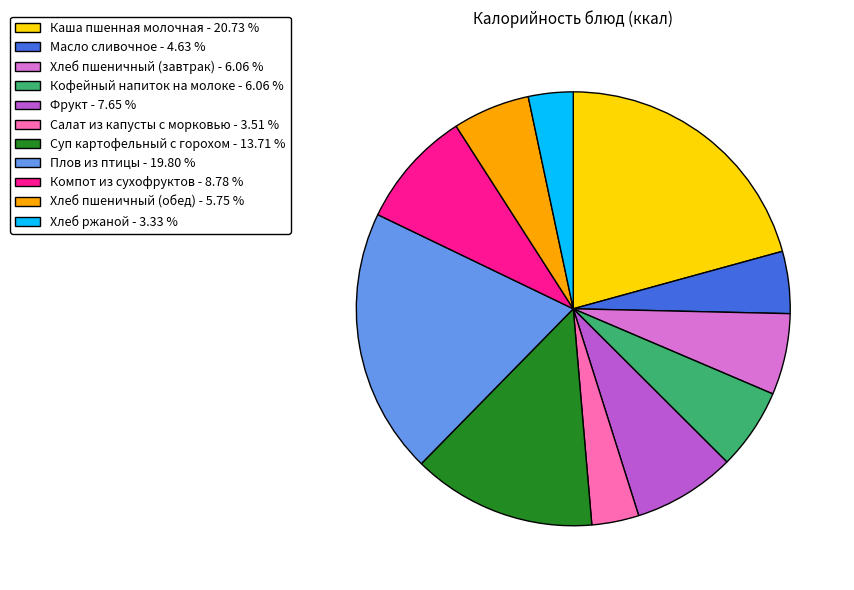

Approximately how many times larger is the value at Компот из сухофруктов - 8.78 % compared to Плов из птицы - 19.80 %?

0.4